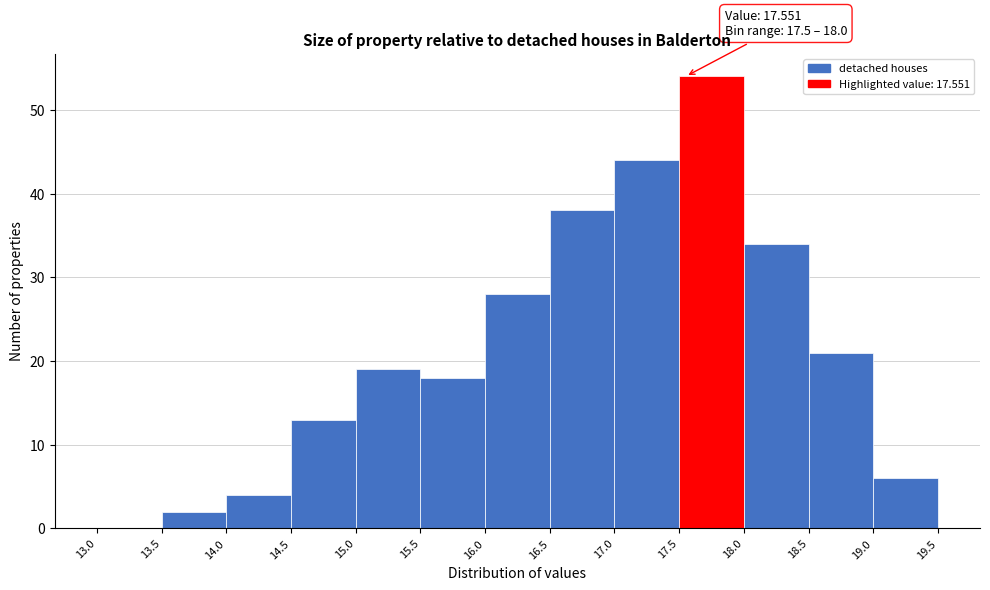

Over which range of the x-axis is the bar tallest?

17.5 to 18.0